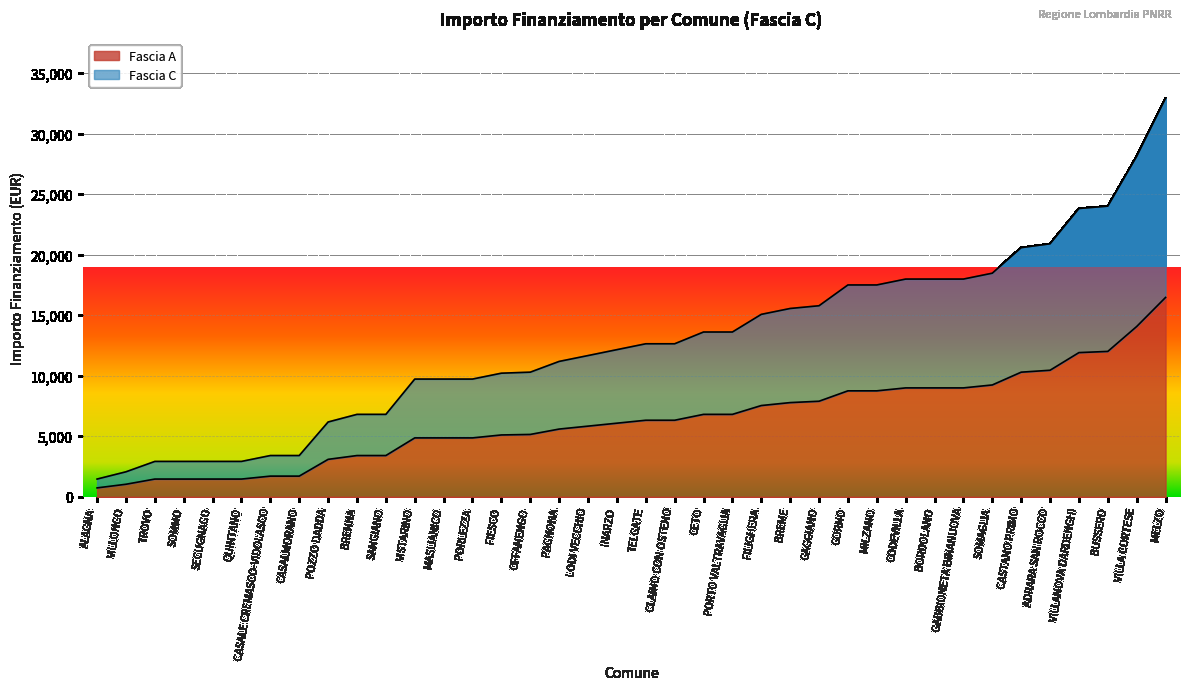

How many values in the Fascia C series exceed 12636?

17